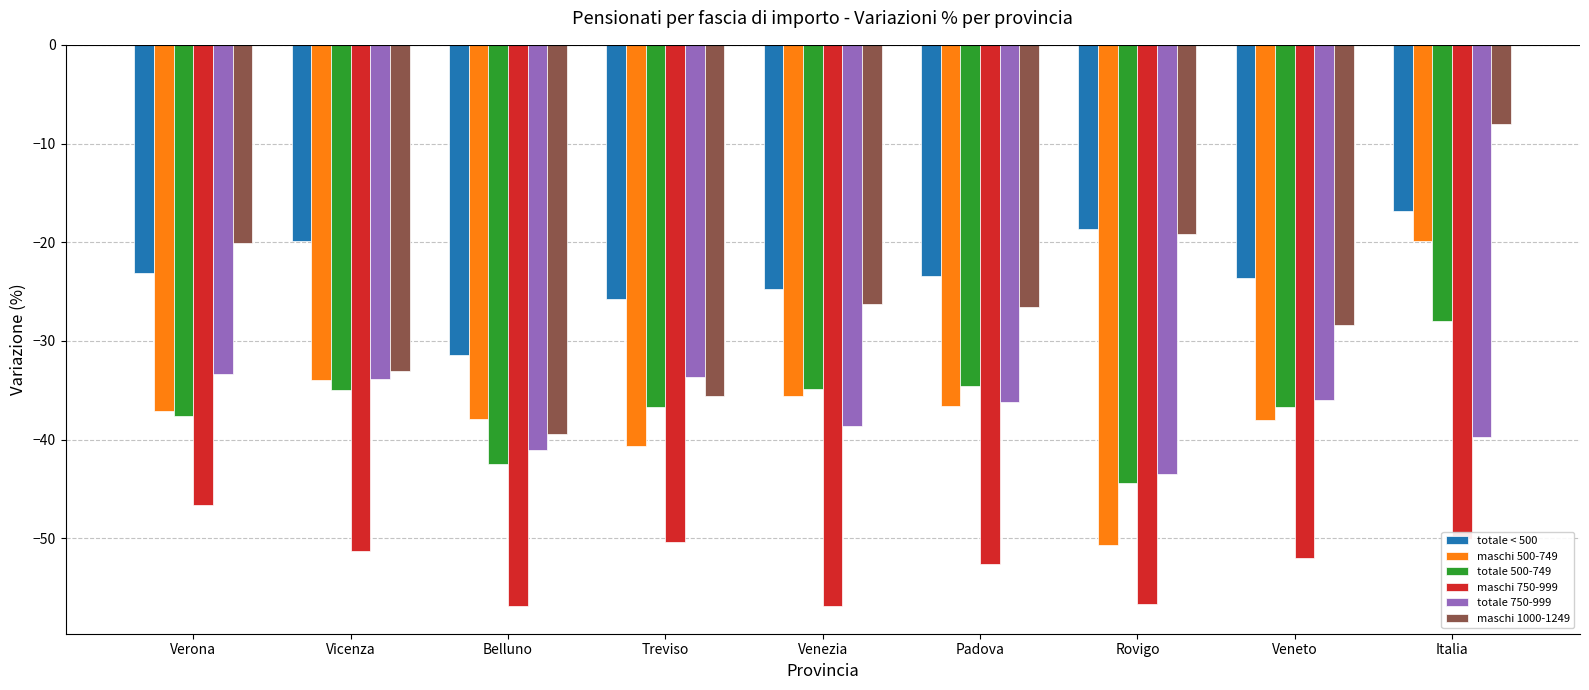

What is the label of the 4th bar from the left?

Treviso